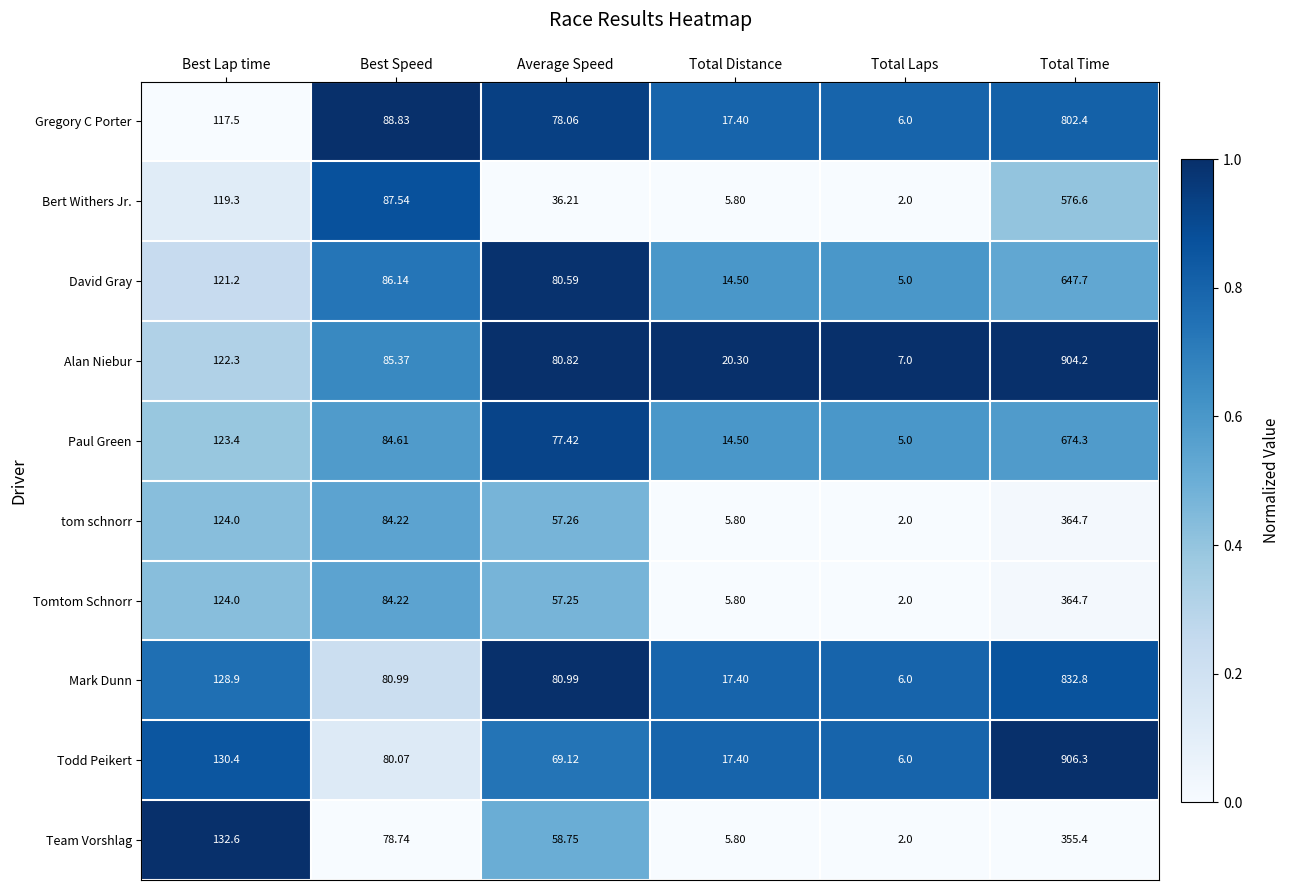

At which label does David Gray reach its peak?

Total Time